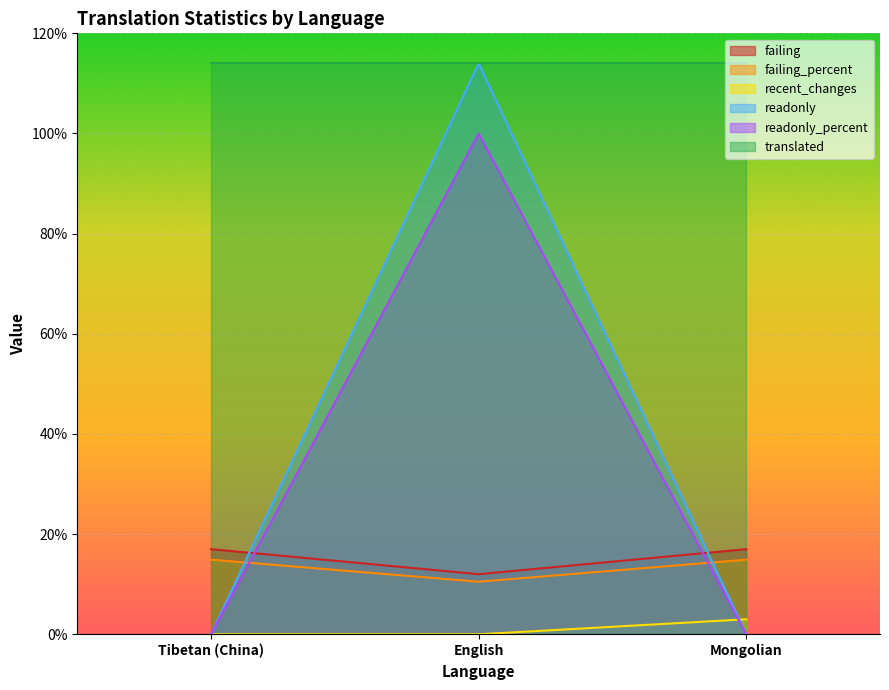

What is the lowest value of the failing series?

12.0